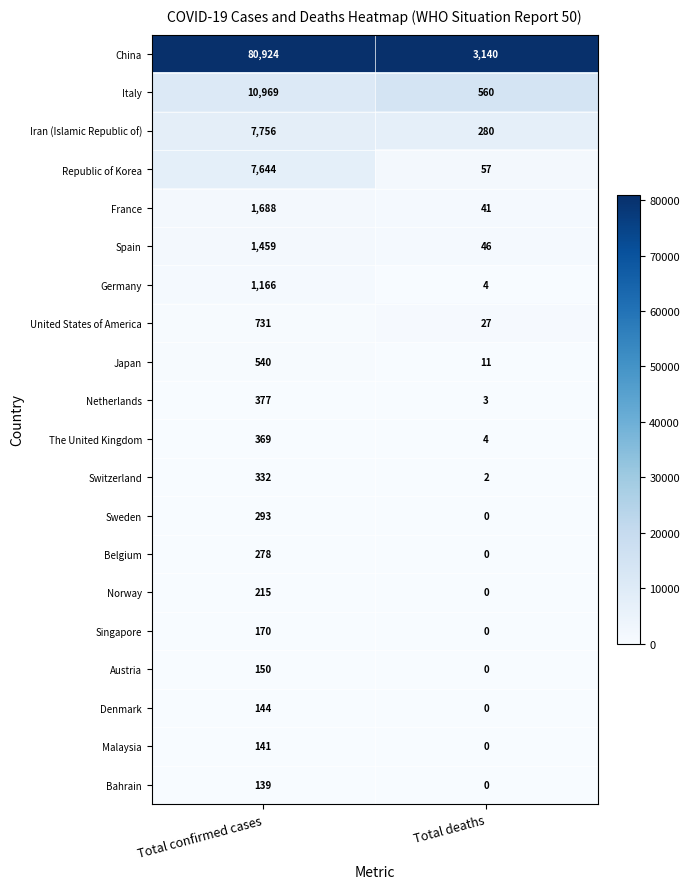

What is the sum of the Denmark values at Total deaths and Total confirmed cases?

144